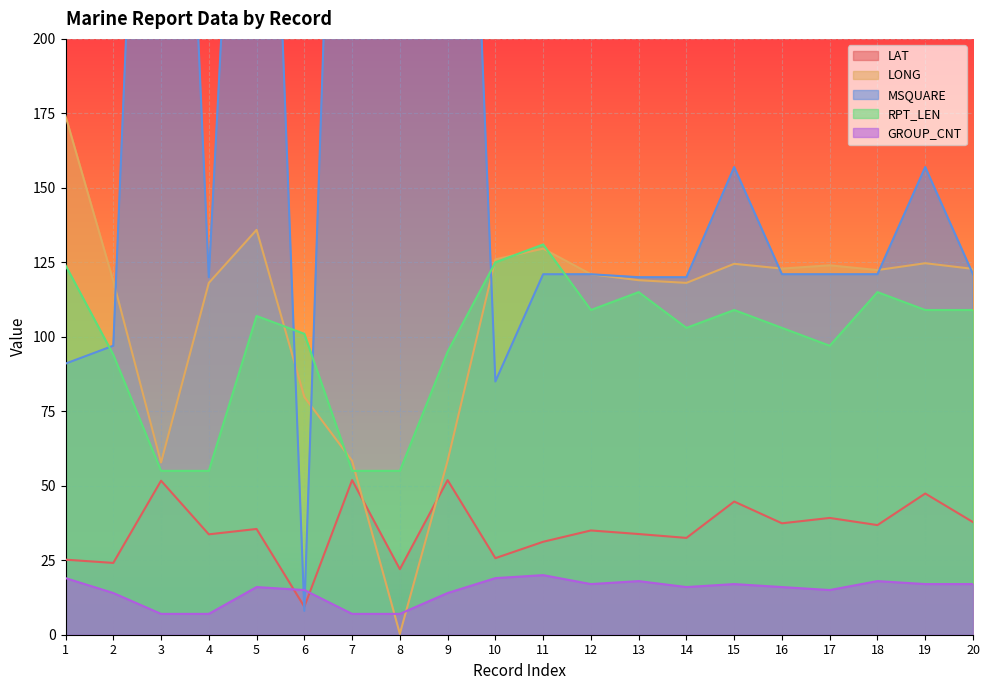

What is the highest value of the LONG series?

174.1